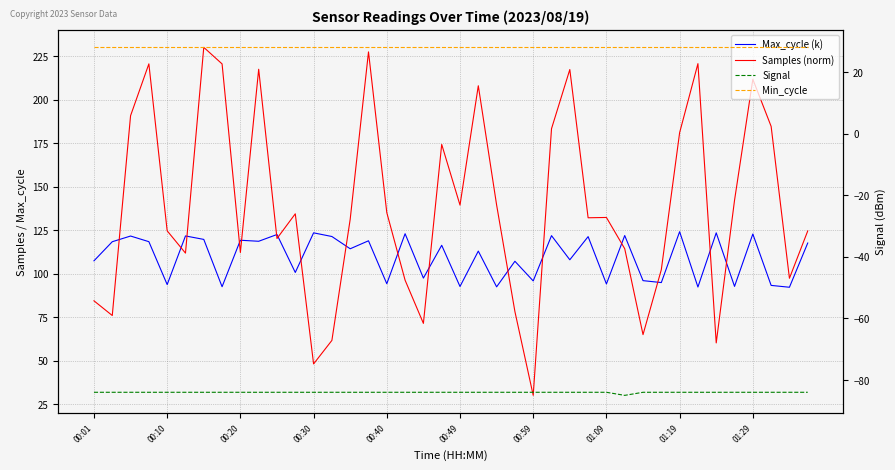

What are all the series names shown in the legend?

Max_cycle (k), Samples (norm), Signal, Min_cycle